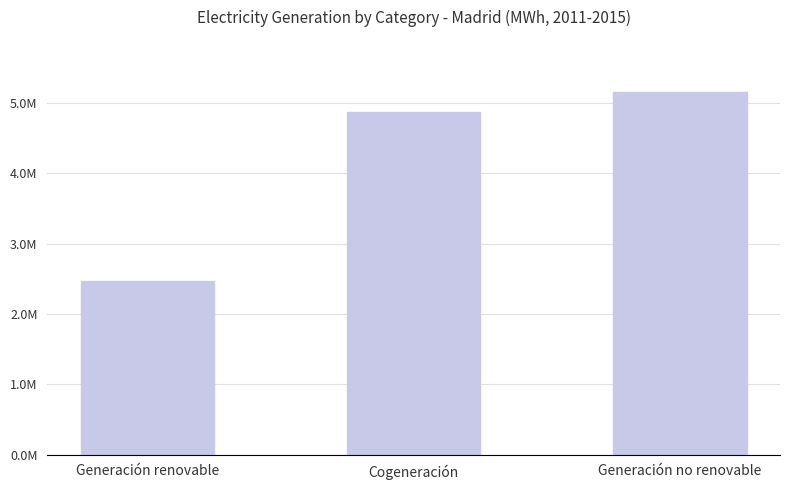

How many values exceed 4876829?

2